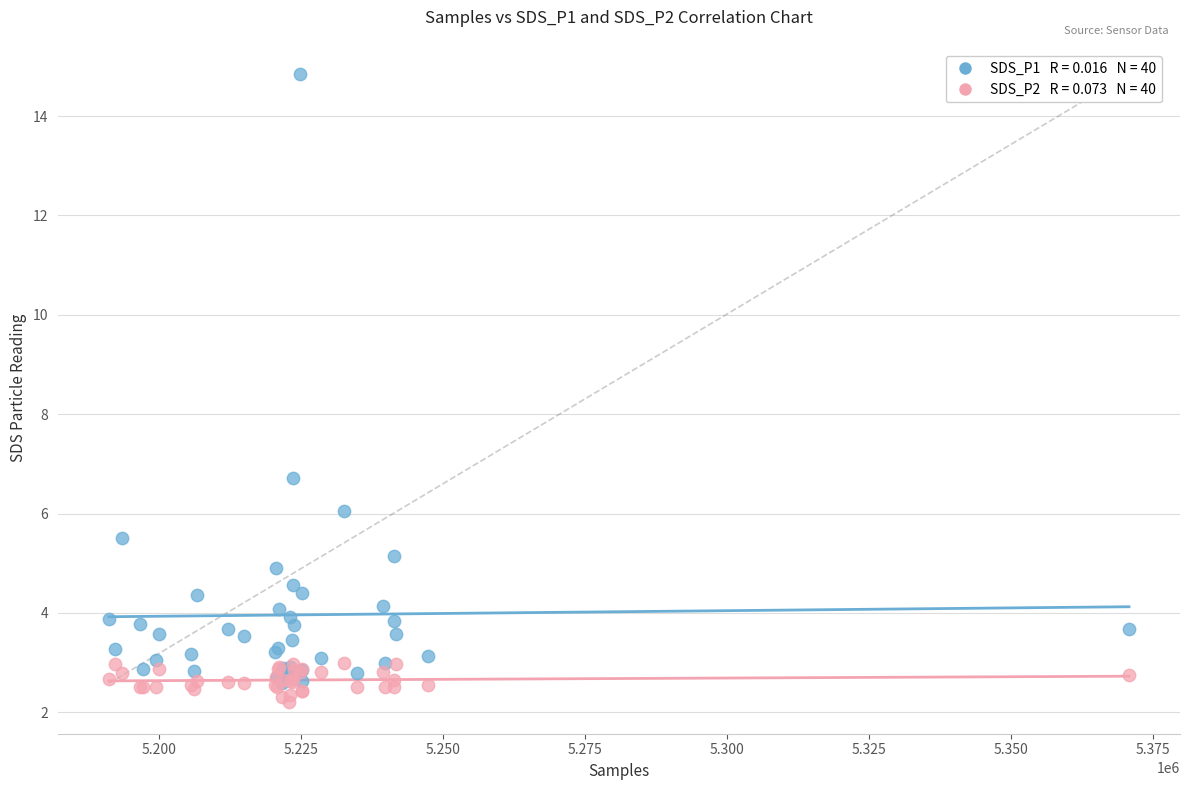

Across all series, what Y value is closest to 8?

6.7